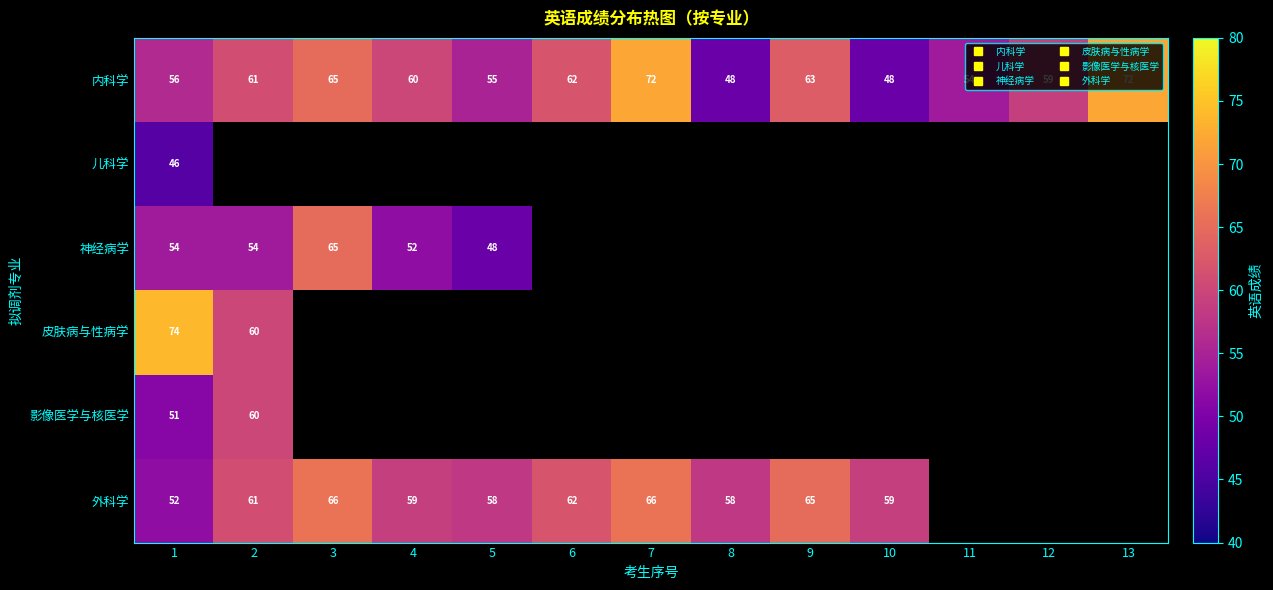

Which series has the largest total across all categories?

内科学